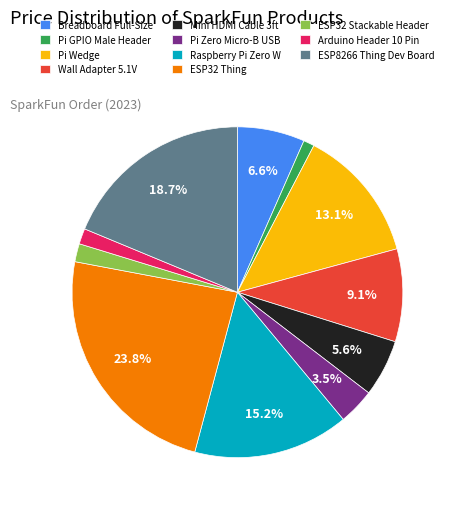

Does ESP8266 Thing Dev Board represent more than half of the total?

No